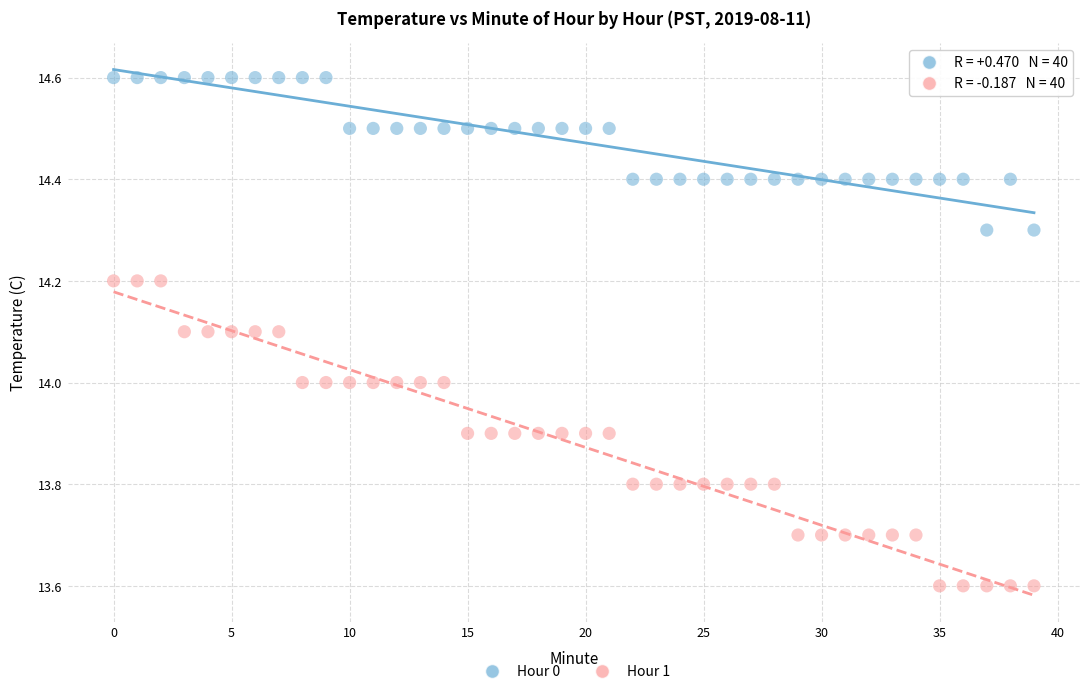

Which series has the largest Y range (max minus min)?

Hour 1